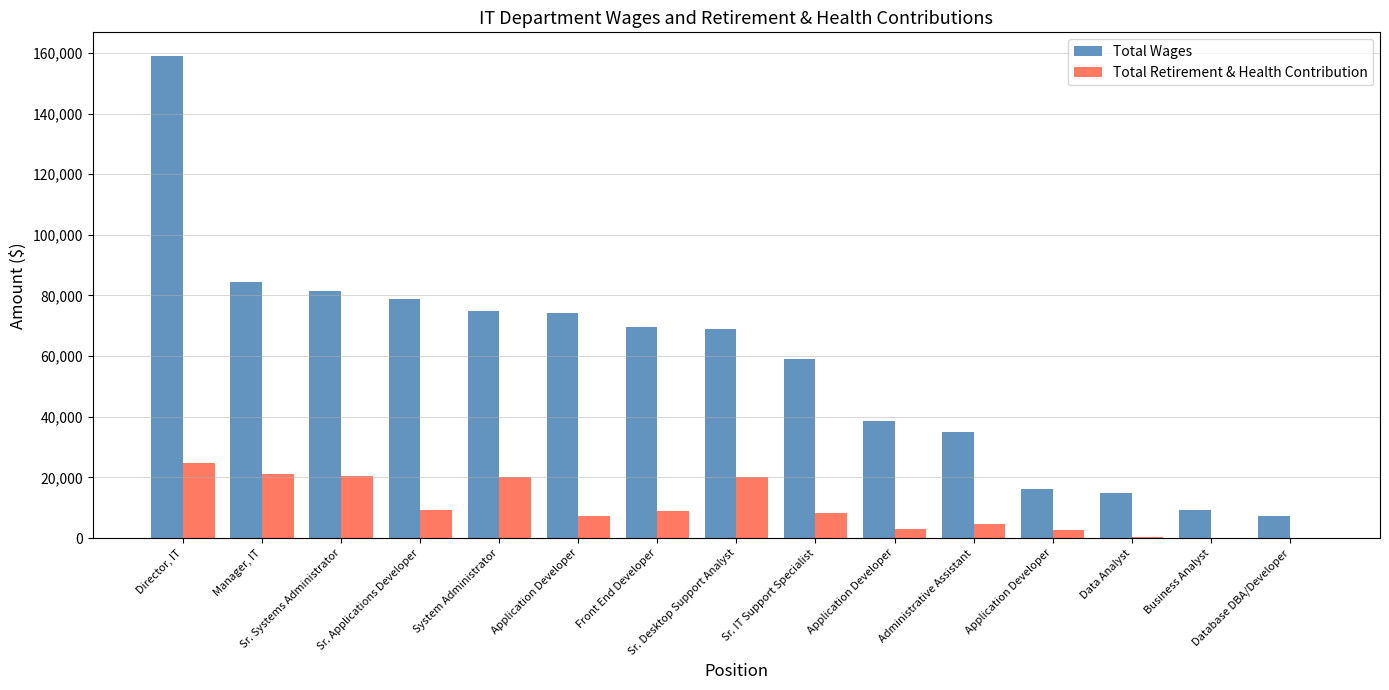

Are the bars horizontal?

No